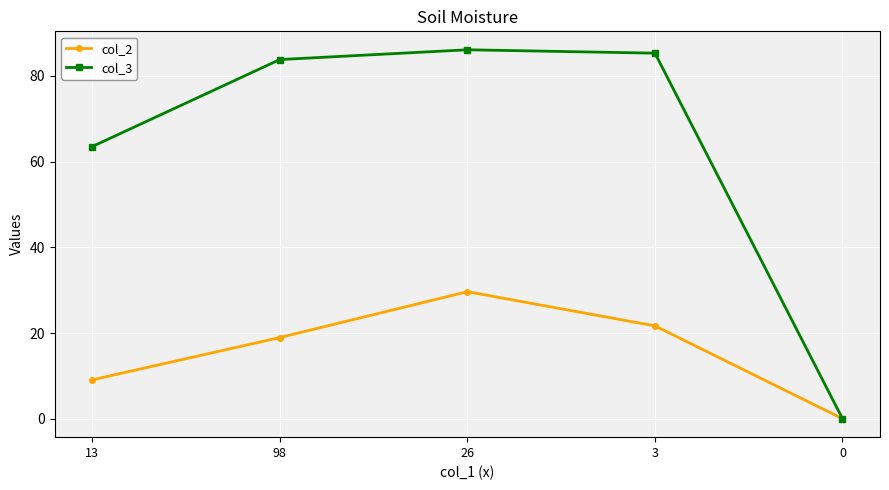

At 26, list the series in order from smallest to largest.

col_2, col_3